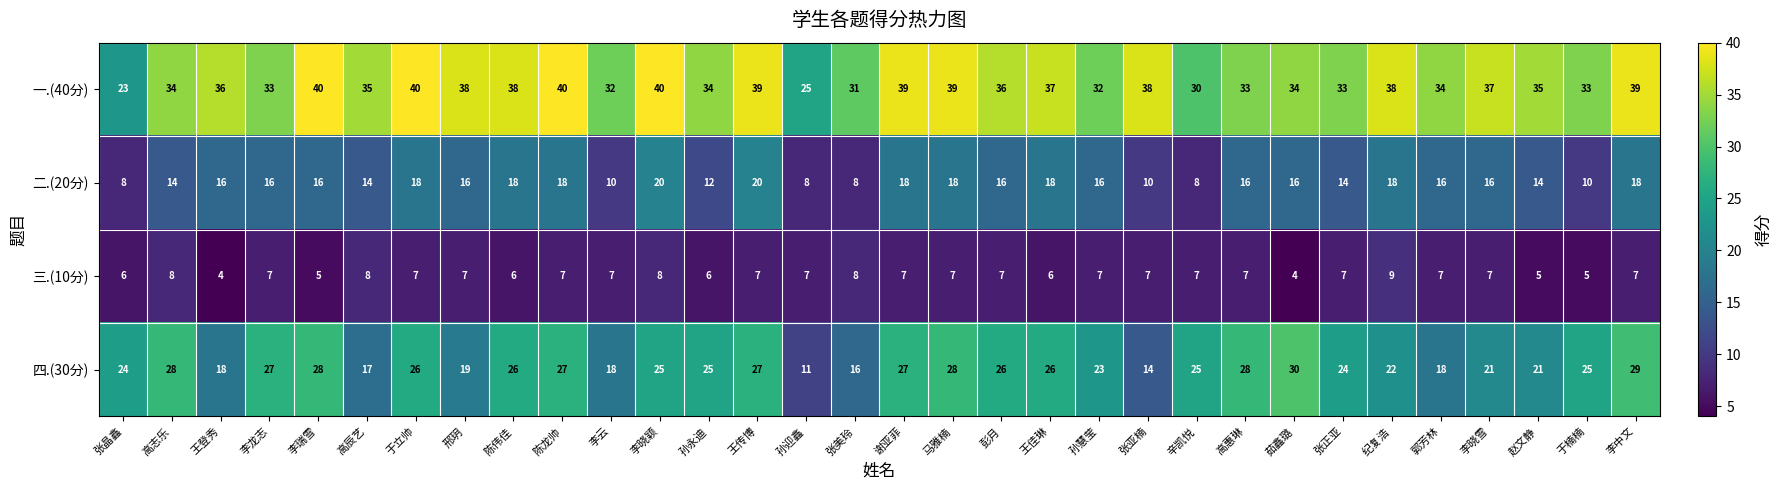

The value of 三.(10分) at 郭芳林 is 3. True or false?

False